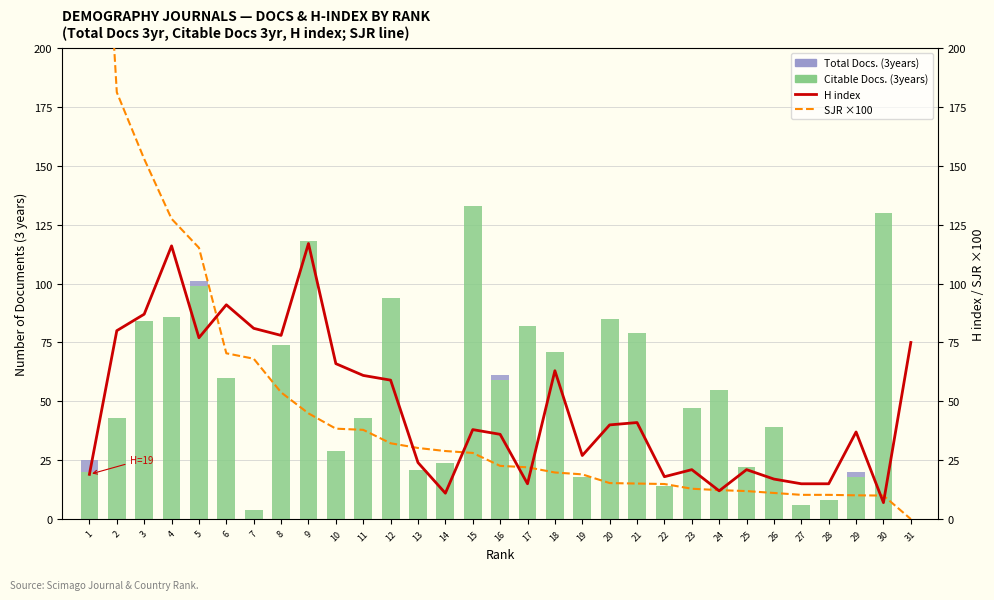

Read the H index value at 14.

11.0